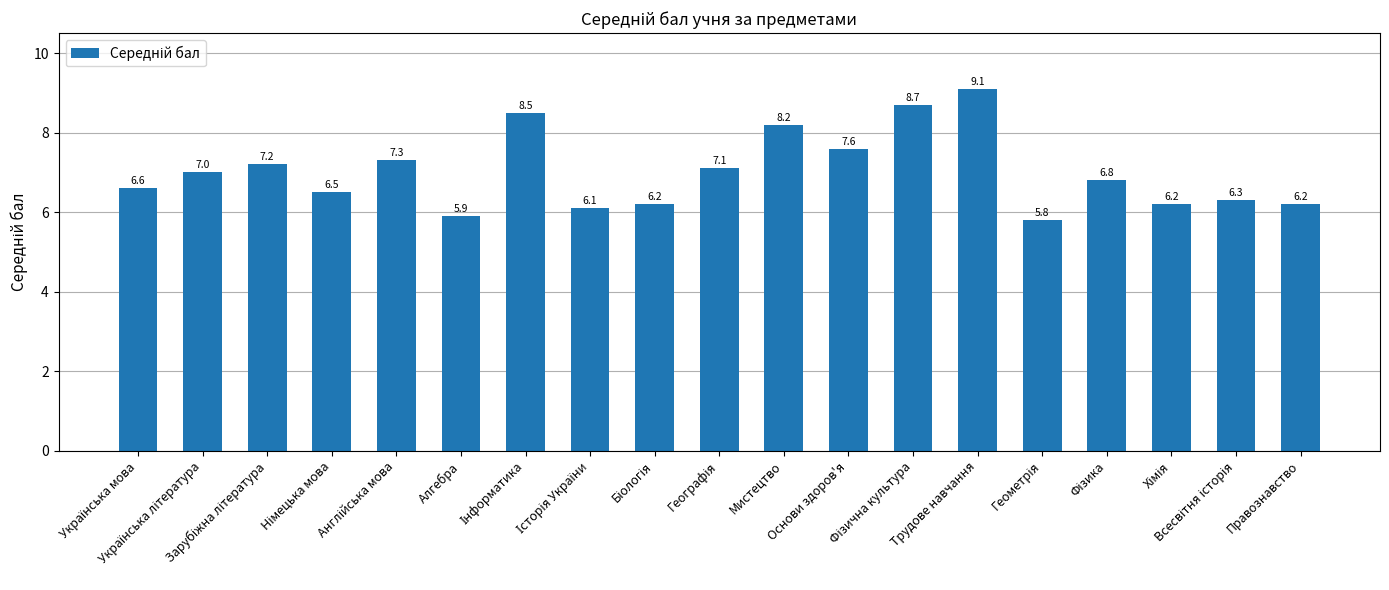

What is the difference between the second highest and minimum values?

2.9